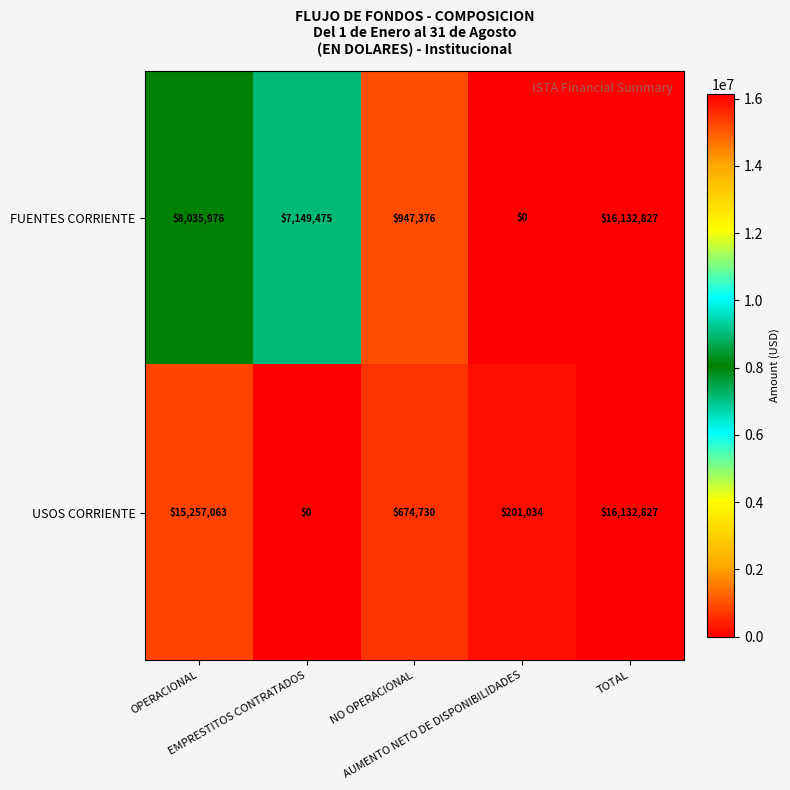

What is the difference between the second highest and second lowest values in the FUENTES CORRIENTE series?

7088600